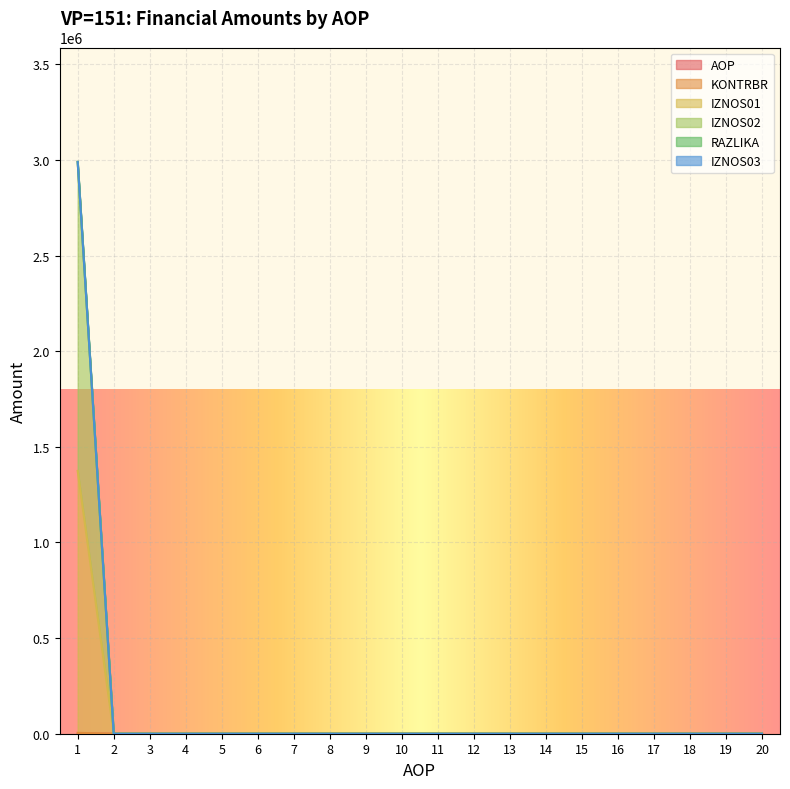

The value of RAZLIKA at 9 is 5.2. True or false?

False